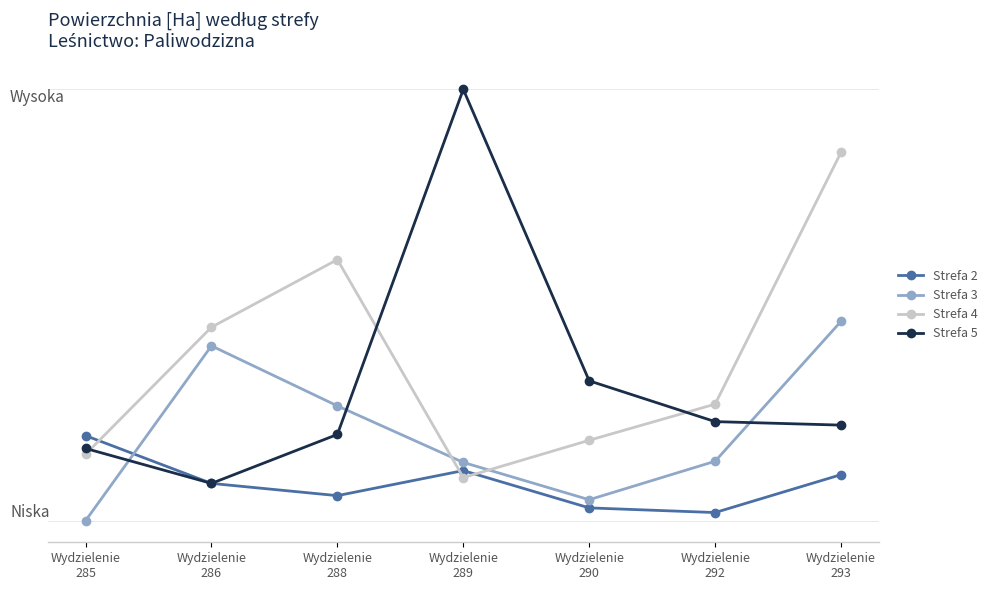

Reading left to right, extract all data points from this chart.

Strefa 2: 1.7	0.8	0.6	1.1	0.4	0.3	1.0
Strefa 3: 0.2	3.2	2.2	1.2	0.6	1.2	3.6
Strefa 4: 1.3	3.5	4.7	0.9	1.6	2.2	6.5
Strefa 5: 1.4	0.8	1.7	7.6	2.6	1.9	1.8